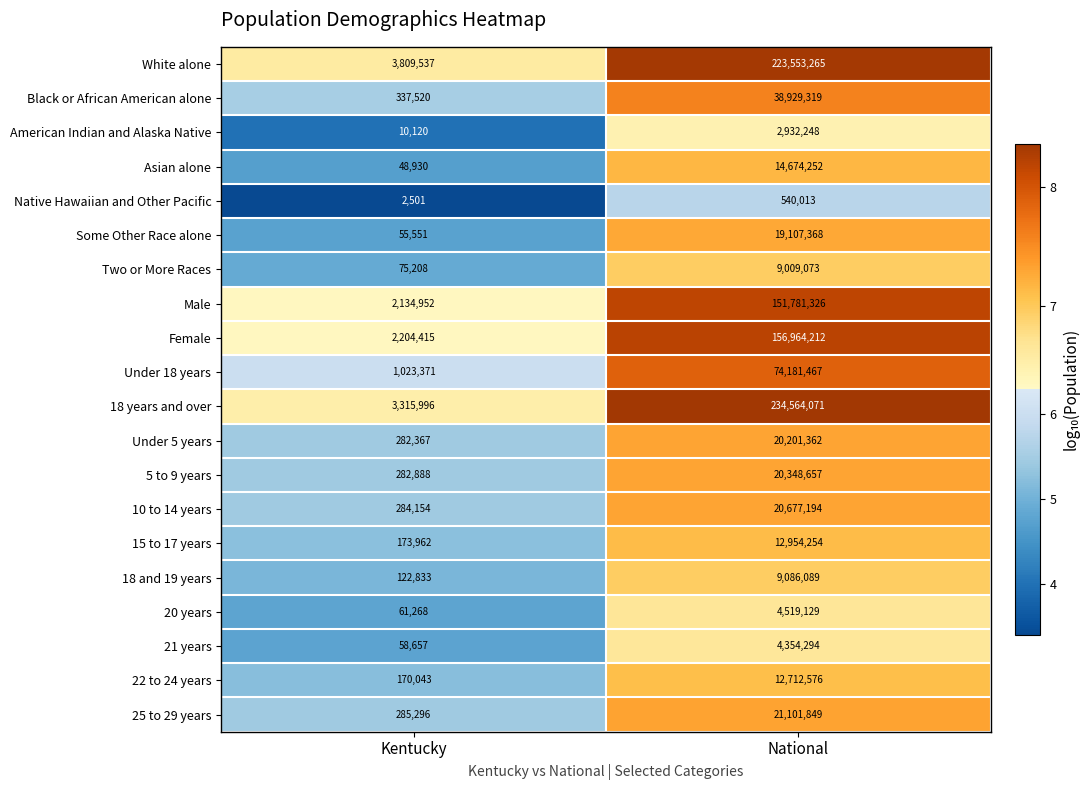

List the series in order of their peak value, highest first.

18 years and over, White alone, Female, Male, Under 18 years, Black or African American alone, 25 to 29 years, 10 to 14 years, 5 to 9 years, Under 5 years, Some Other Race alone, Asian alone, 15 to 17 years, 22 to 24 years, 18 and 19 years, Two or More Races, 20 years, 21 years, American Indian and Alaska Native, Native Hawaiian and Other Pacific